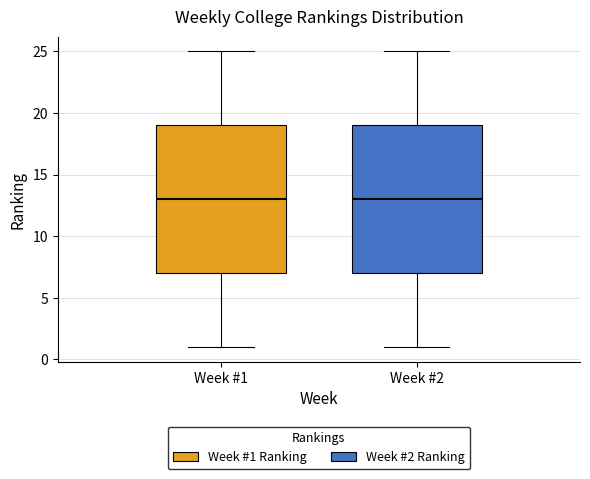

Reading left to right, read every box against the y-axis: the position of its median line, the range the box covers, and the ends of its whiskers. The values are not printed on the chart, so give them approximately, as read against the axis.

Week #1: median 13, box 7 to 19, whiskers 1 to 25
Week #2: median 13, box 7 to 19, whiskers 1 to 25